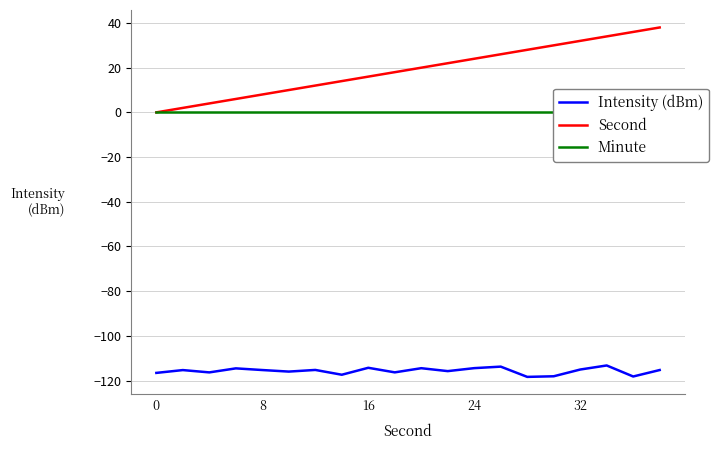

True or false: Second and Minute intersect in this chart.

False